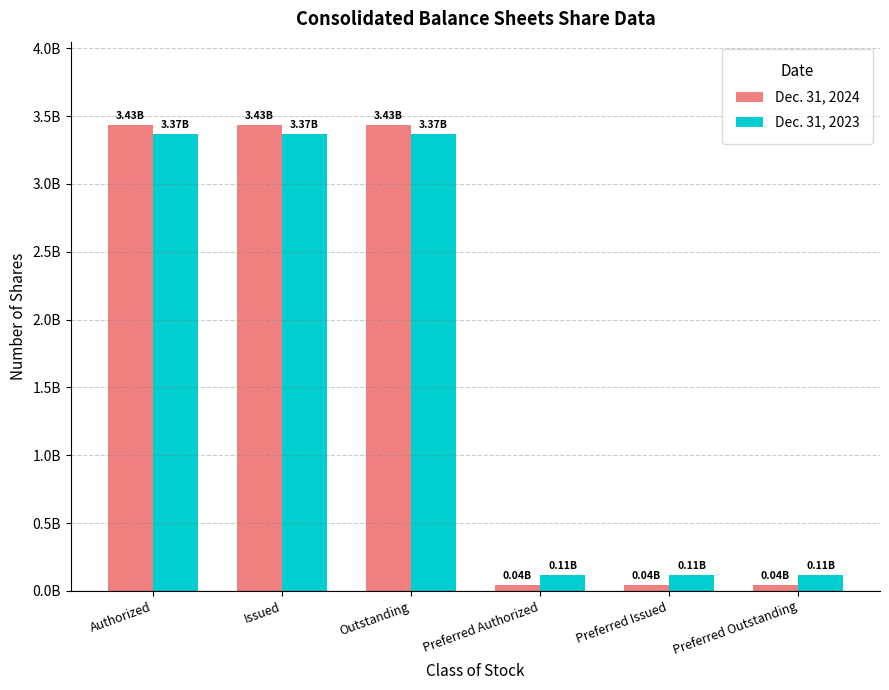

The value of Dec. 31, 2023 at Preferred Authorized is 113648967. True or false?

True